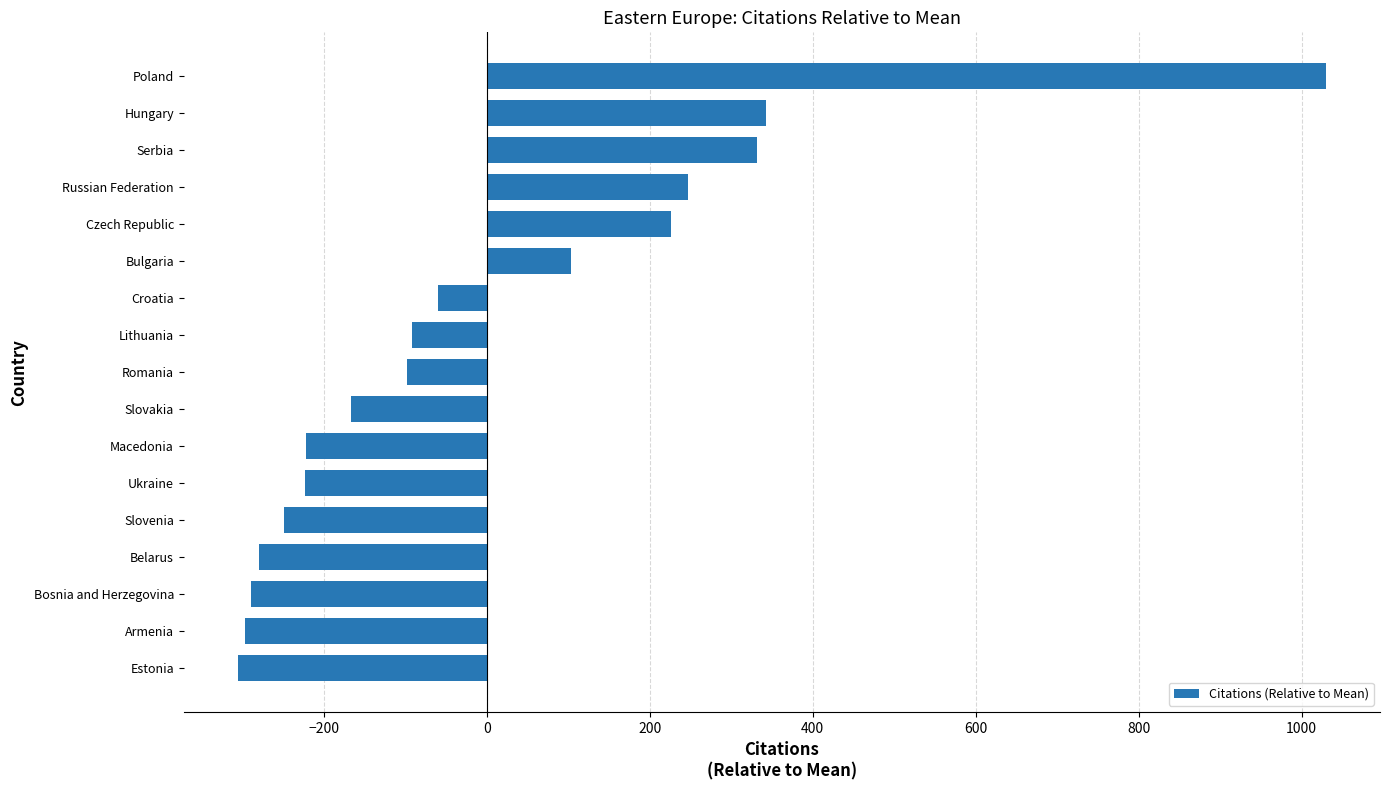

The chart shows a value of 331.6 at Serbia. True or false?

True